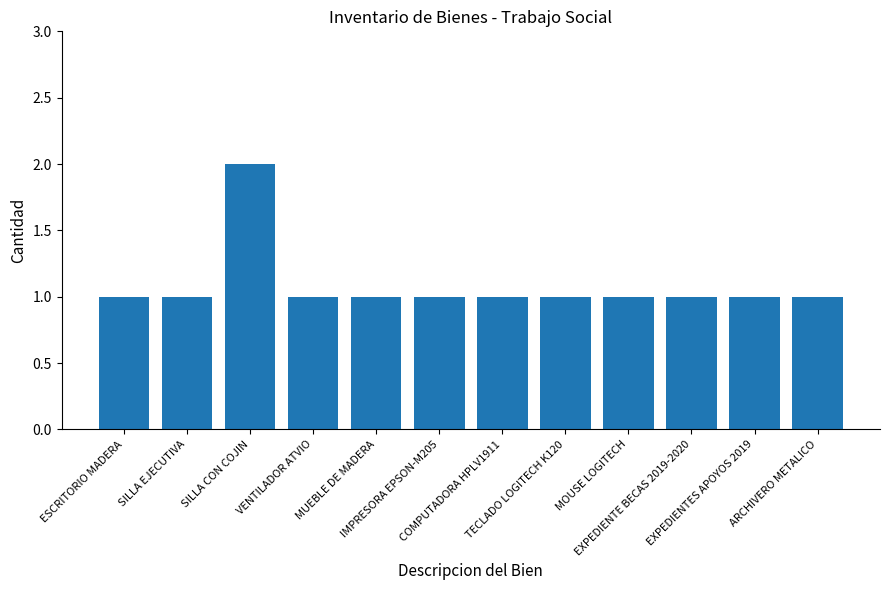

What is the sum of all values?

13